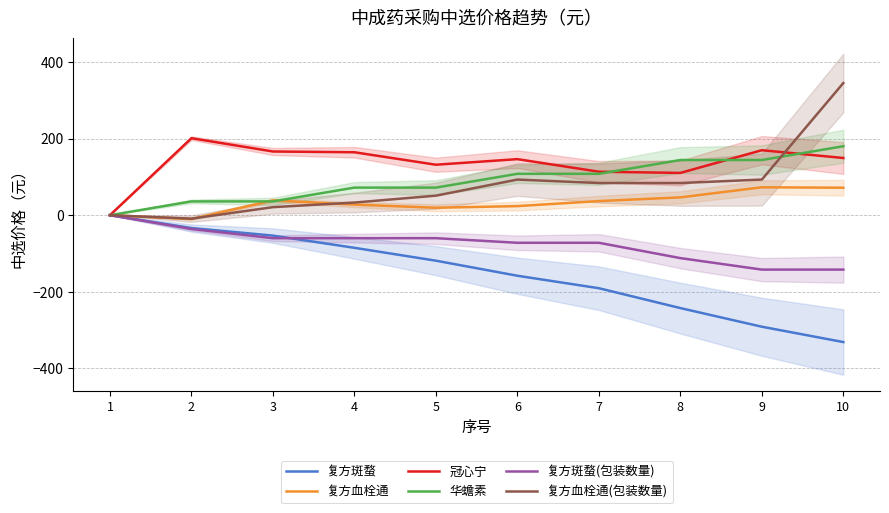

How many lines are shown in the chart?

6